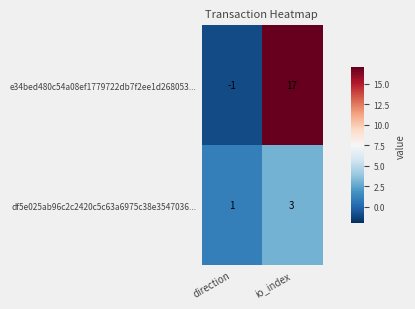

Which series has the largest range (max minus min)?

e34bed480c54a08ef1779722db7f2ee1d268053...